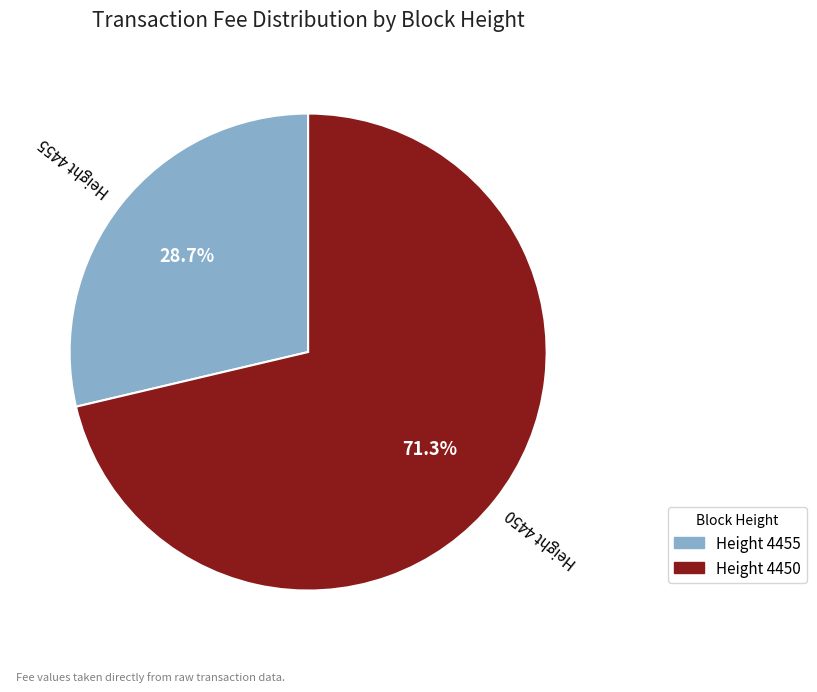

Does any single category account for the majority?

Yes